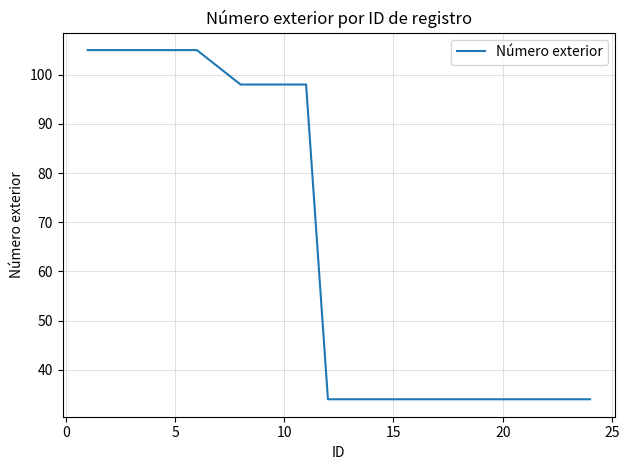

What is the difference between the maximum and minimum values?

71